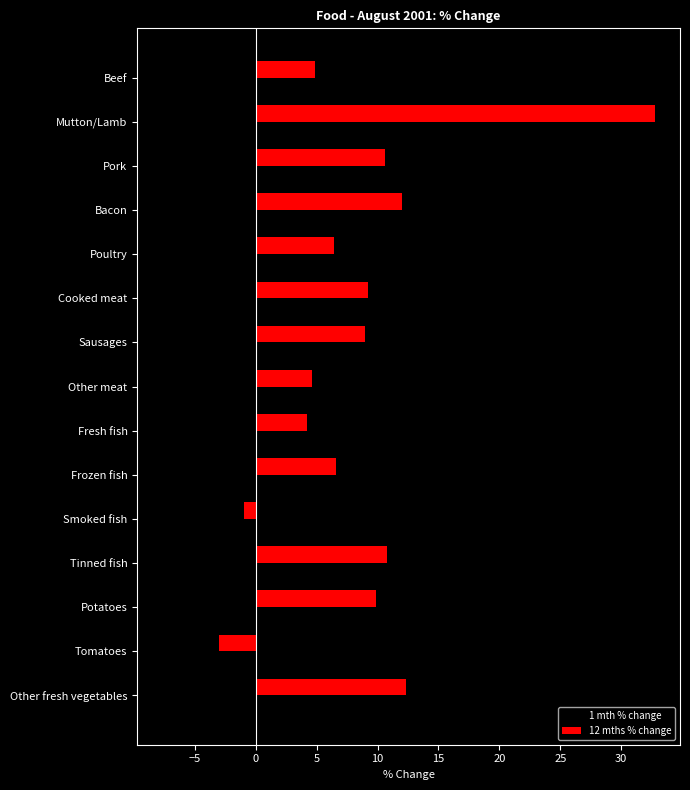

Count the number of data series in this chart.

2